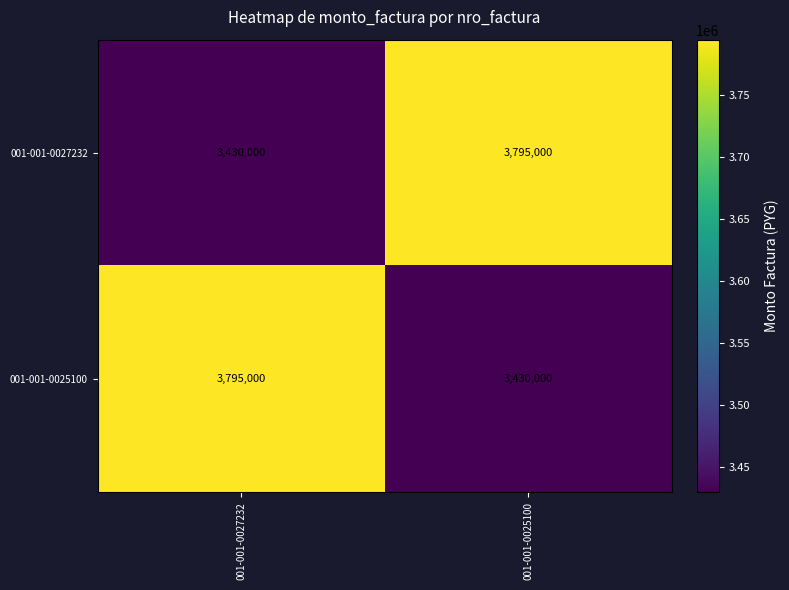

What is the spread (max minus min) of values at 001-001-0027232?

365000